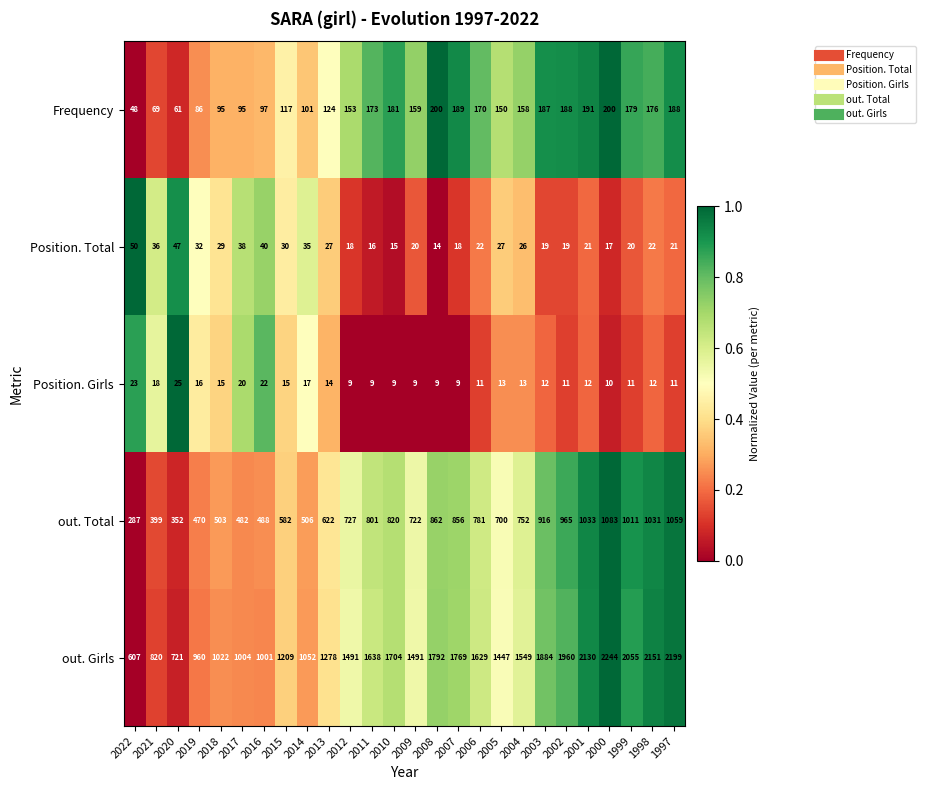

Count the number of categories in the chart.

26